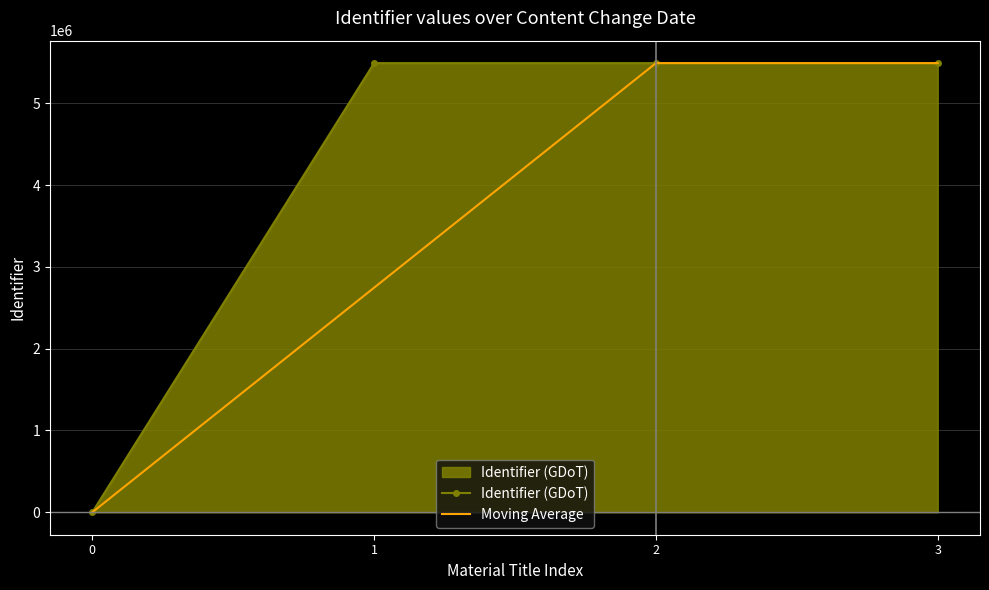

Is it true that Moving Average equals 2745923.5 at 1?

True